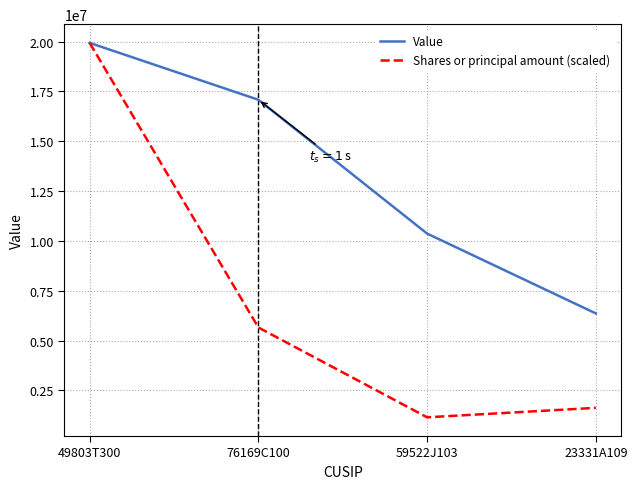

Which category has the lowest value in the Value series?

23331A109